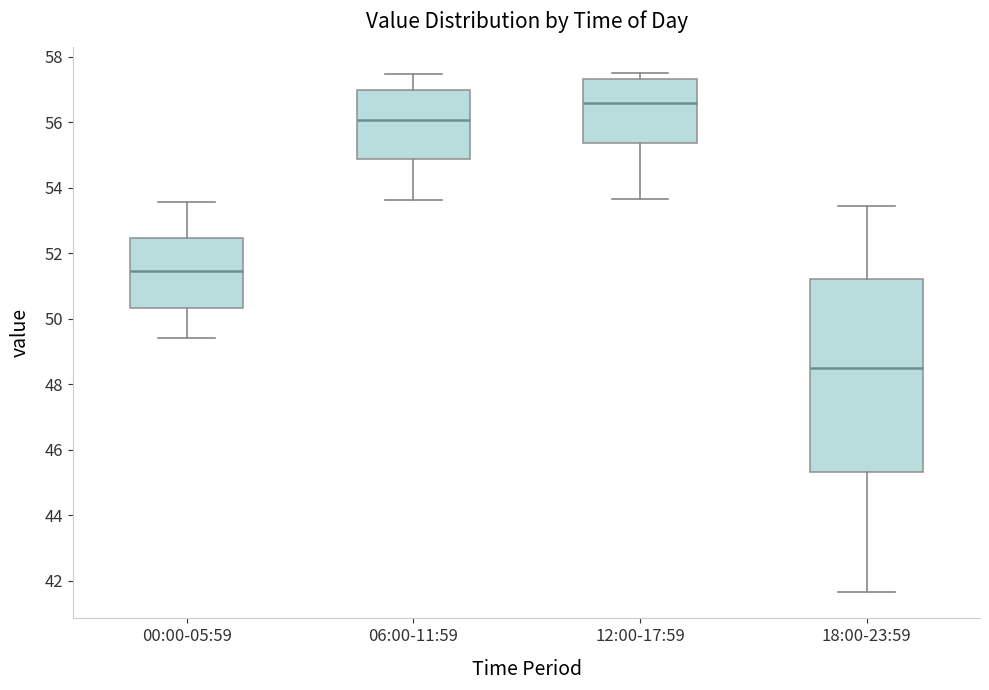

Reading left to right, read every box against the y-axis: the position of its median line, the range the box covers, and the ends of its whiskers. The values are not printed on the chart, so give them approximately, as read against the axis.

00:00-05:59: median 51.4, box 50.4 to 52.4, whiskers 49.4 to 53.6
06:00-11:59: median 56.0, box 54.8 to 57.0, whiskers 53.6 to 57.4
12:00-17:59: median 56.6, box 55.4 to 57.4, whiskers 53.6 to 57.6
18:00-23:59: median 48.4, box 45.4 to 51.2, whiskers 41.6 to 53.4